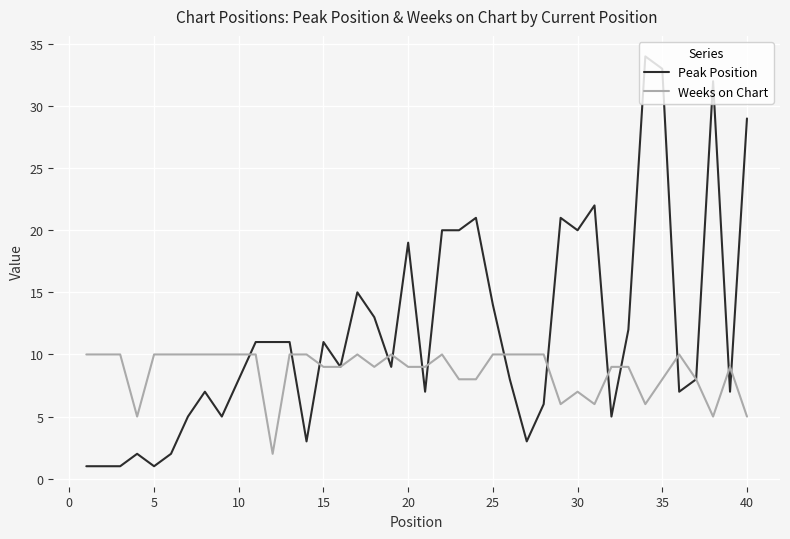

What is the greatest value displayed?

34